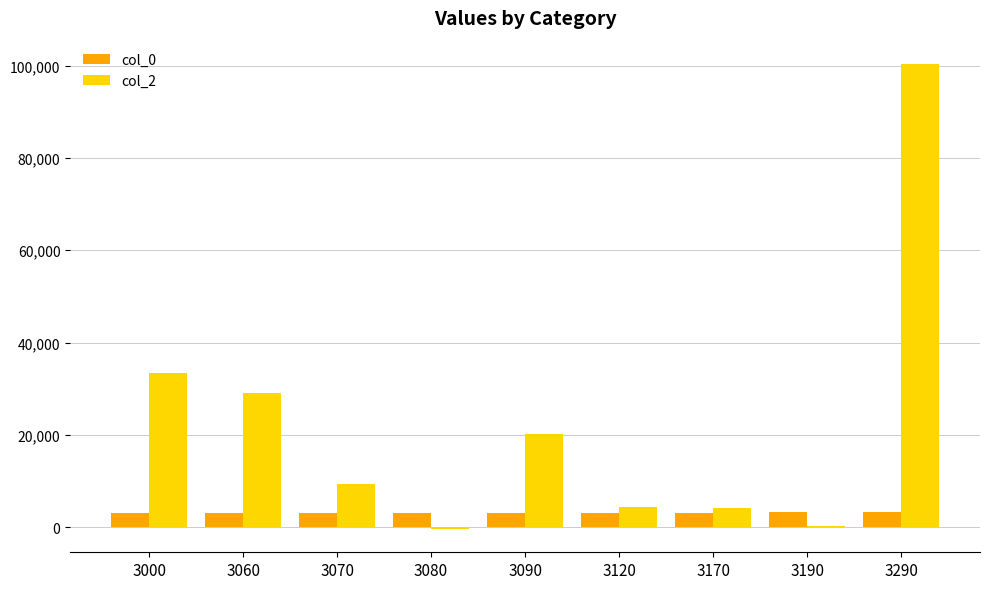

Are the bars grouped side by side (vs. stacked)?

Yes